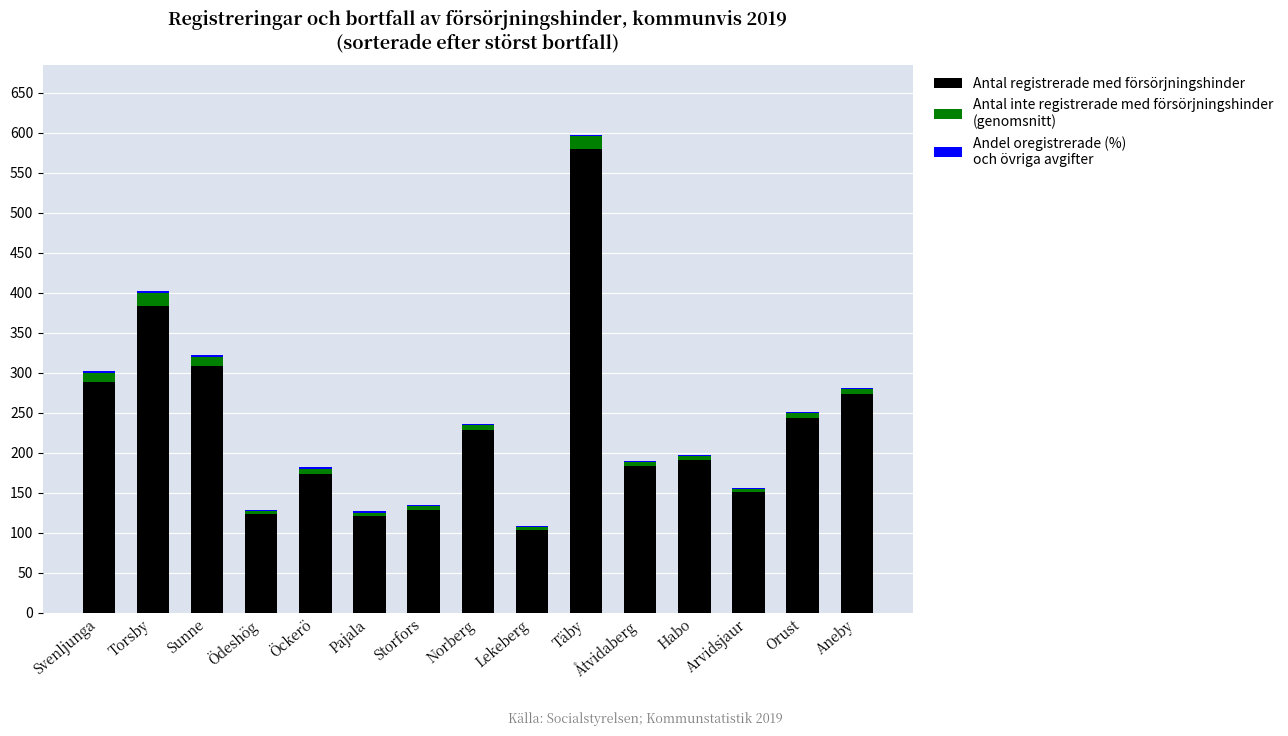

At which category is the sum across all series the highest?

Täby